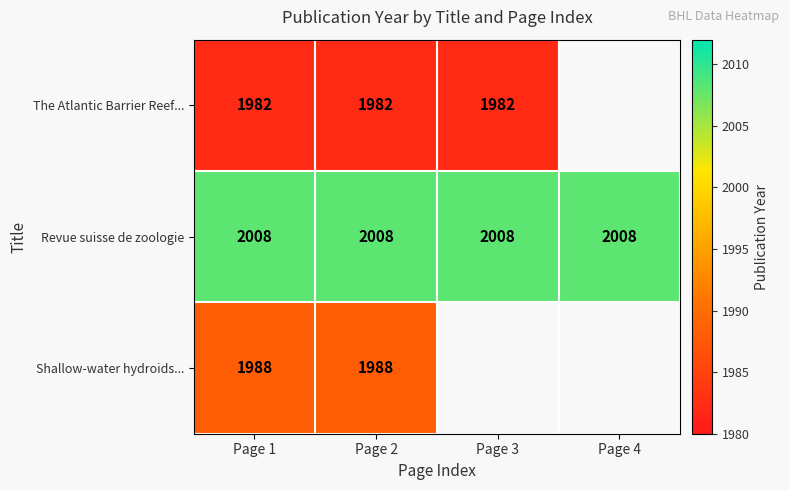

How many series are shown in this chart?

3